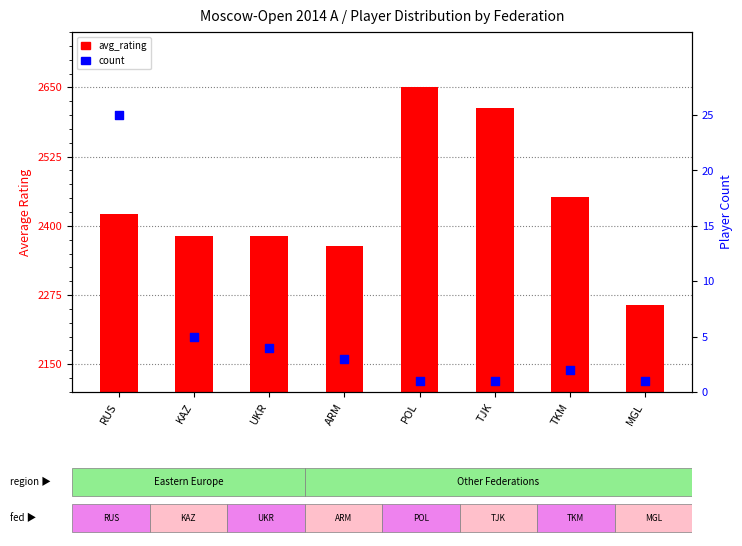

Is the value of count at KAZ greater than the value of avg_rating at KAZ?

No